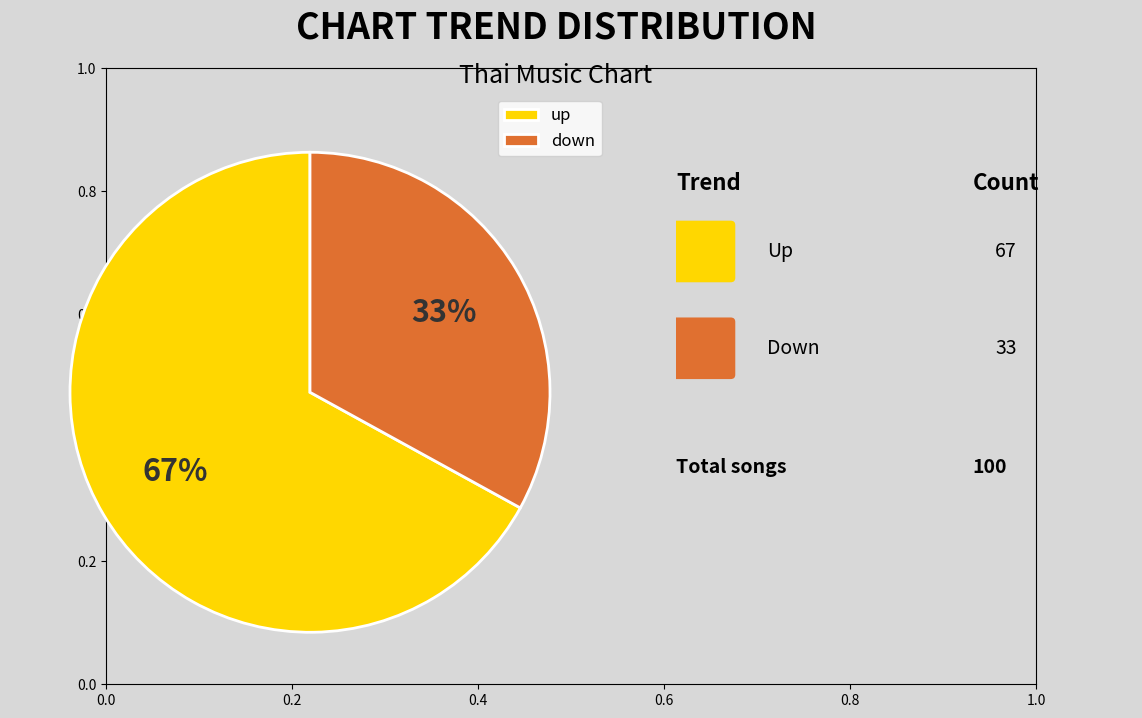

To the nearest percent, what portion does up represent?

67%